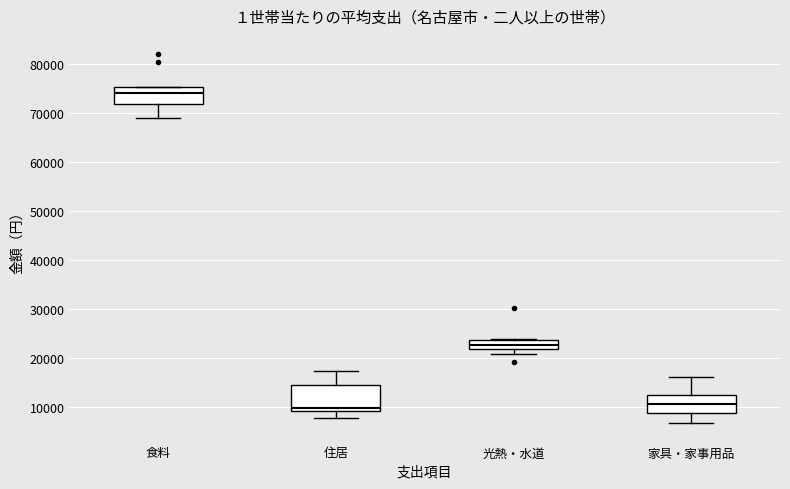

Where does the median line of the box for 食料 sit on the y-axis? The values are not printed on the chart, so give them approximately, as read against the axis.

74000